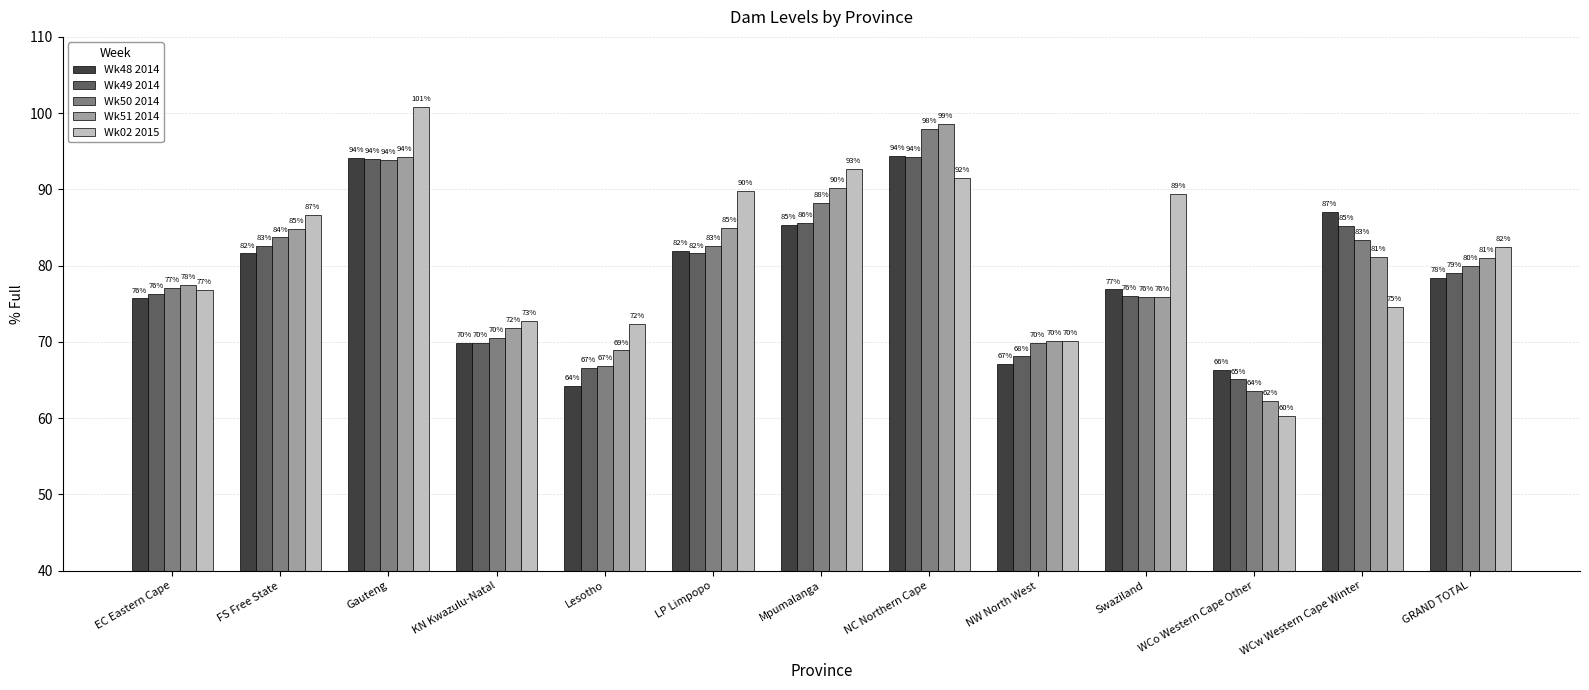

What is the greatest value displayed?

100.8